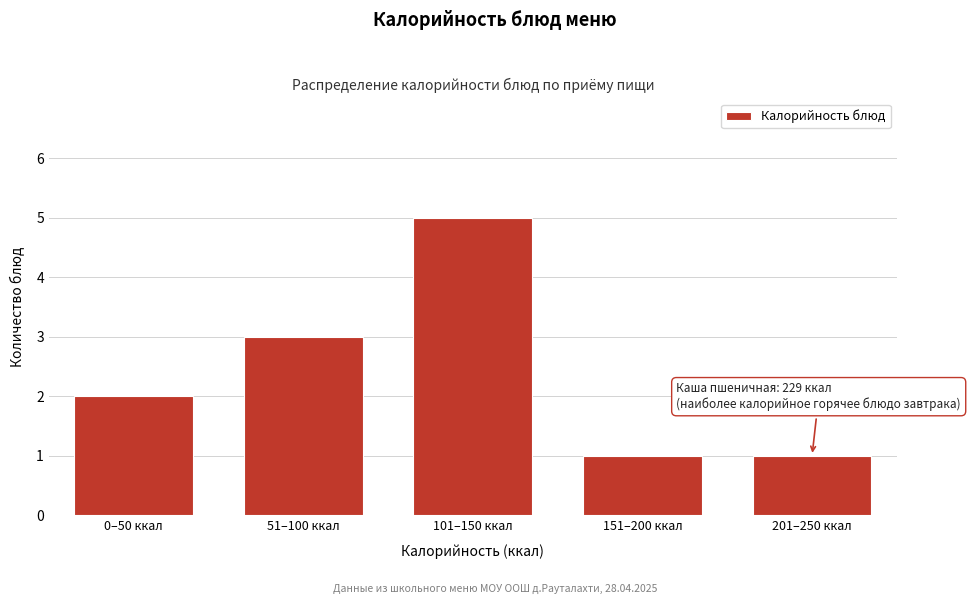

Reading left to right, transcribe all the data shown in this chart.

2	3	5	1	1